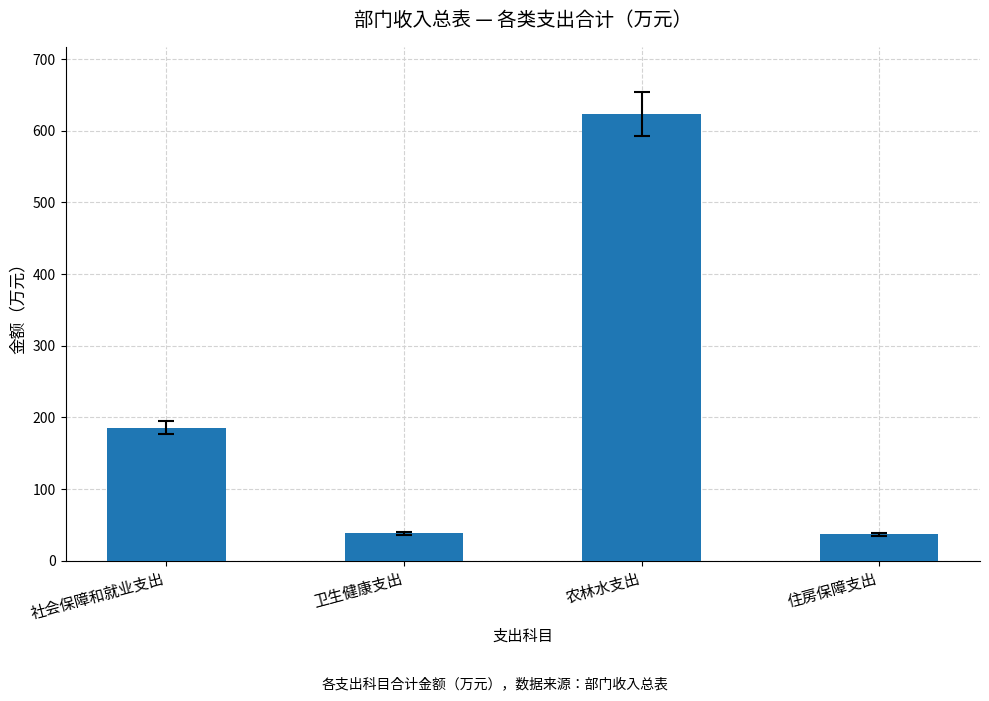

Which label corresponds to the largest value in the chart?

农林水支出